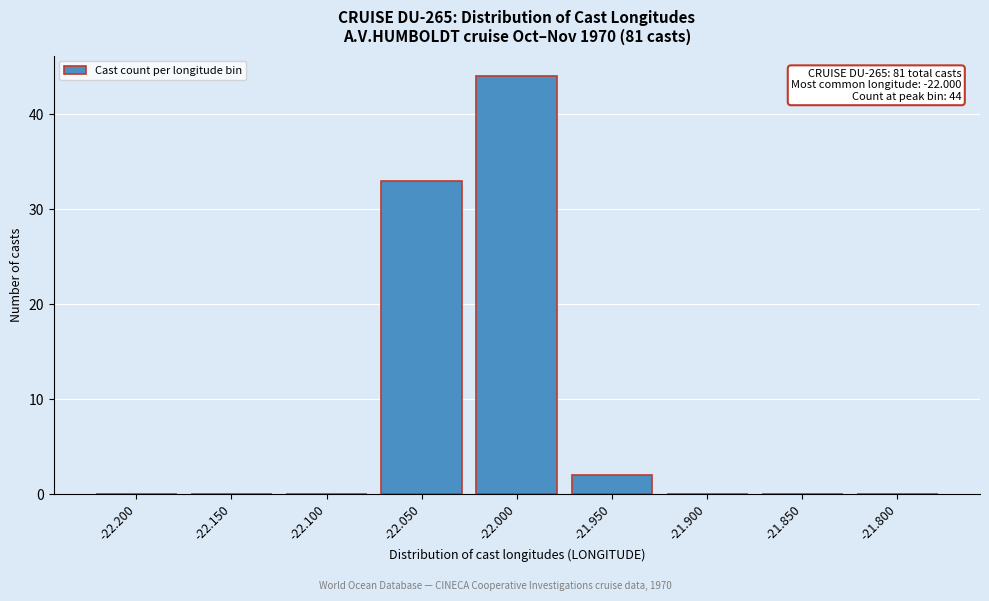

Reading left to right, extract all data points from this chart.

-22.200=0	-22.150=0	-22.100=0	-22.050=33	-22.000=44	-21.950=2	-21.900=0	-21.850=0	-21.800=0